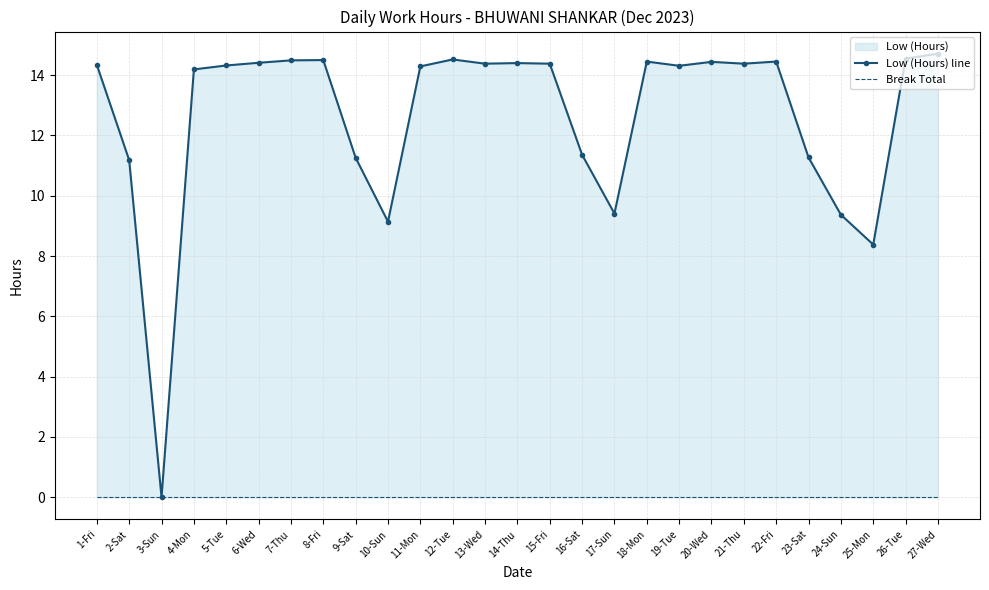

At which category does the chart reach its peak across all series?

27-Wed